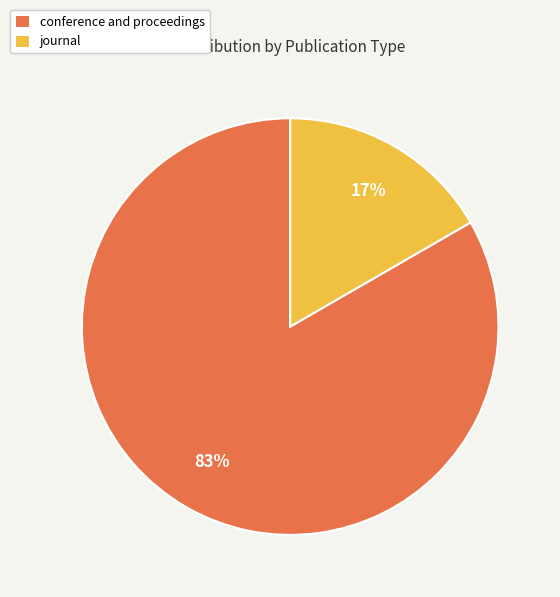

What is the smallest slice in the pie chart?

journal